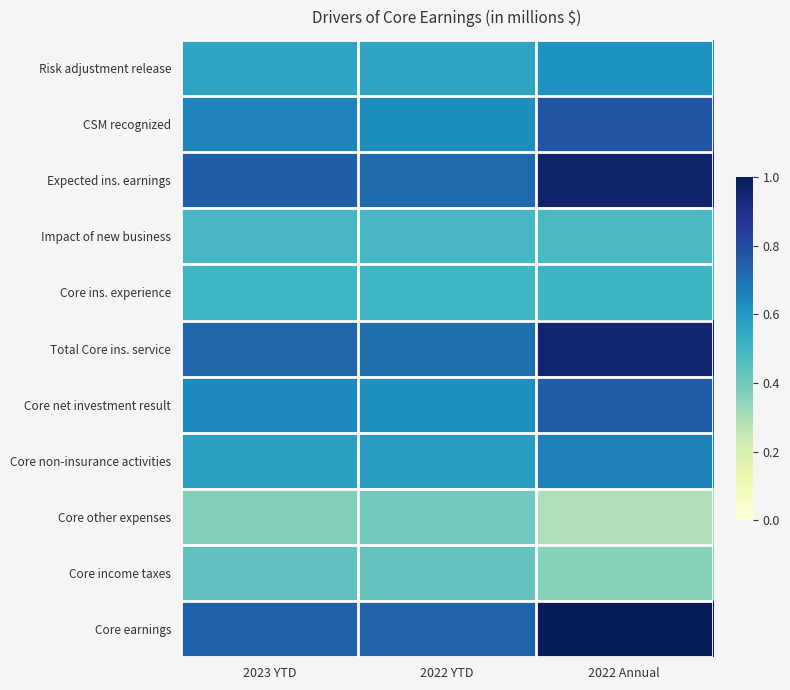

What is the minimum value shown in the chart?

0.3